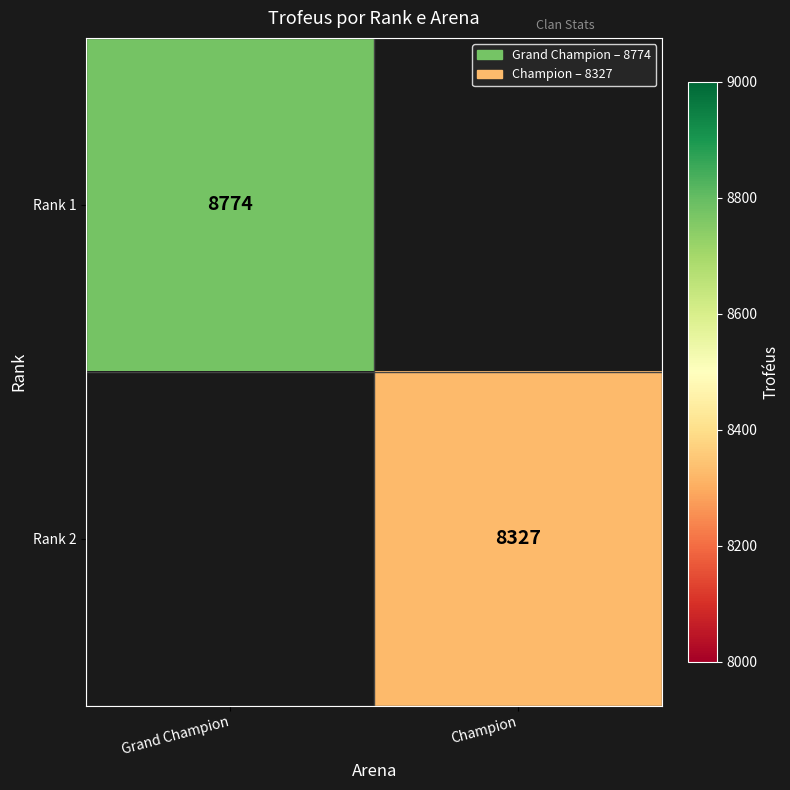

True or false: Rank 1 has a value of 8774 at Grand Champion.

True